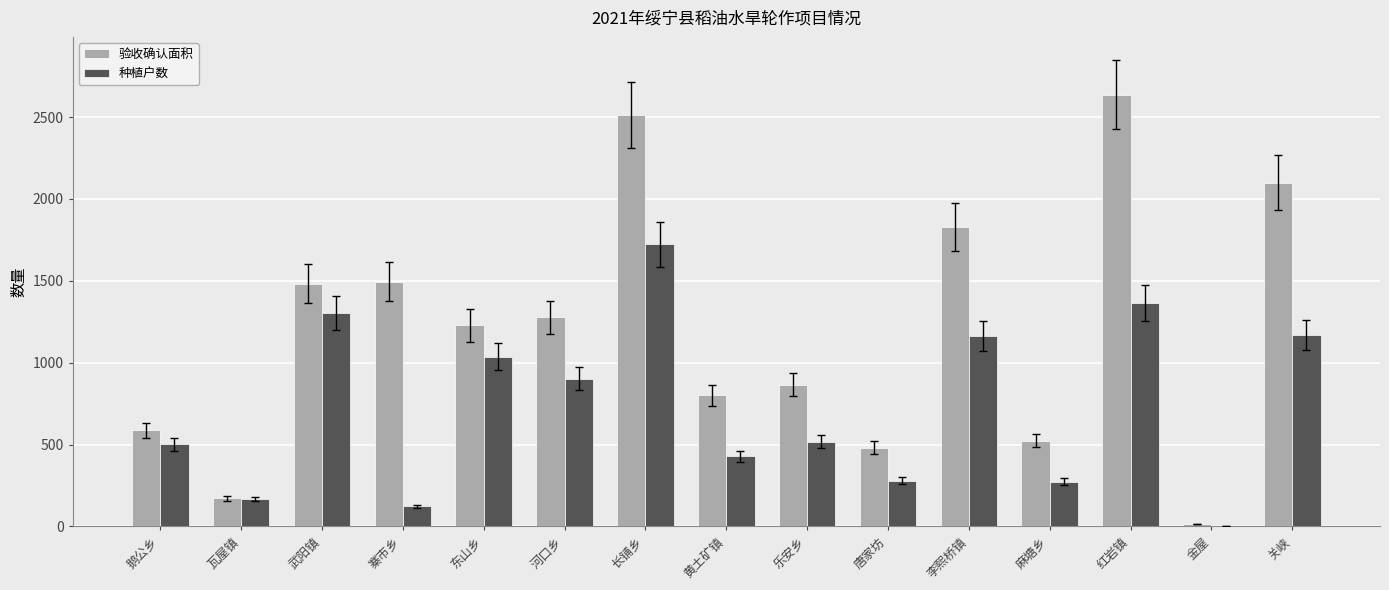

Read the 验收确认面积 value at 河口乡.

1277.1